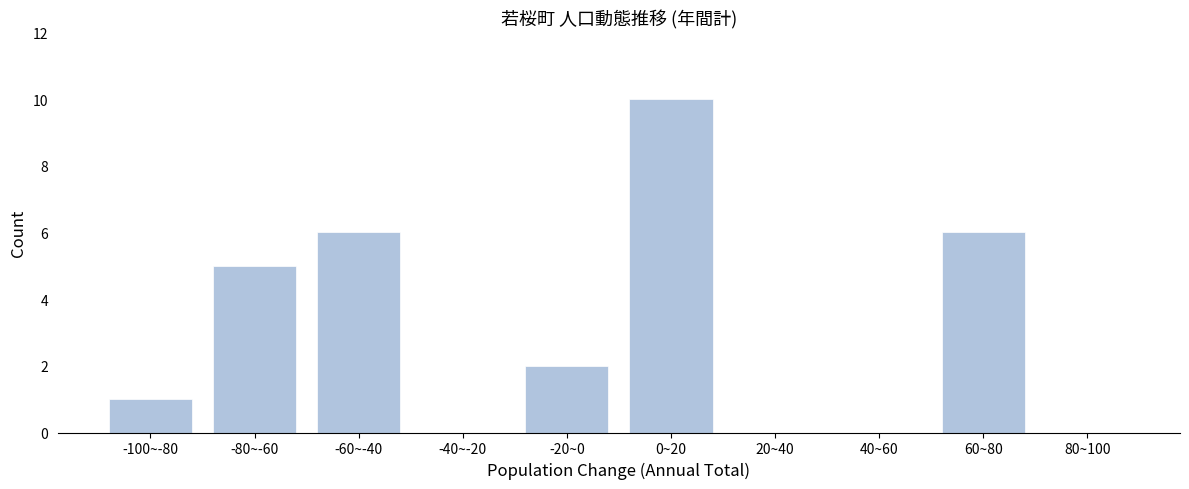

Reading left to right, transcribe all the data shown in this chart.

-100~-80=1	-80~-60=5	-60~-40=6	-40~-20=0	-20~0=2	0~20=10	20~40=0	40~60=0	60~80=6	80~100=0